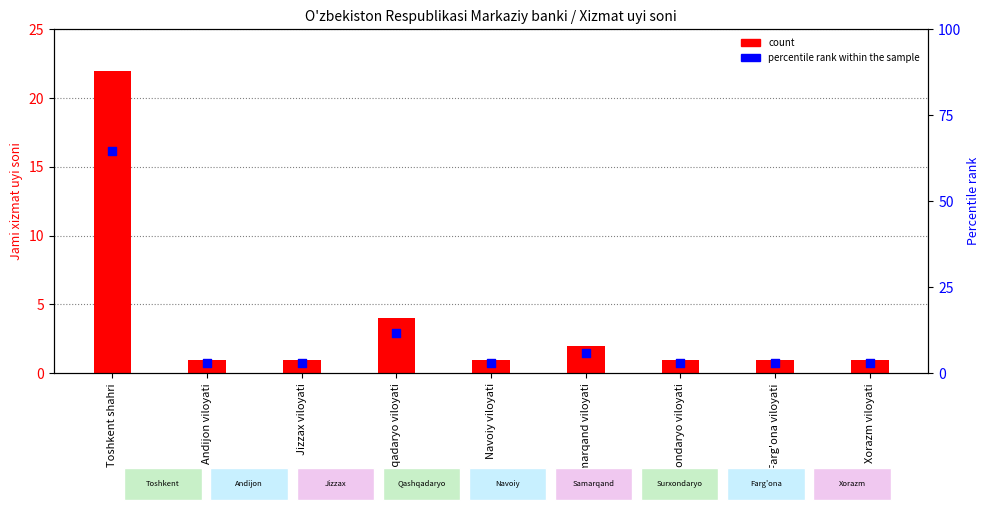

What is the total value across all series at Xorazm viloyati?

3.9